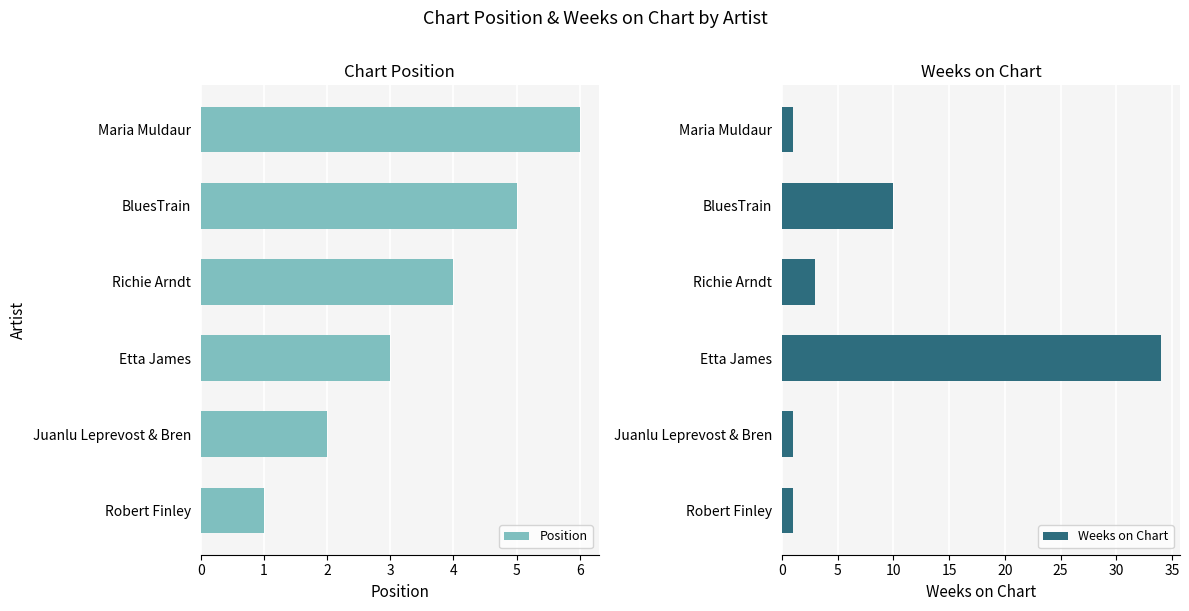

What is the difference between the second highest and minimum values in the Weeks on Chart series?

9